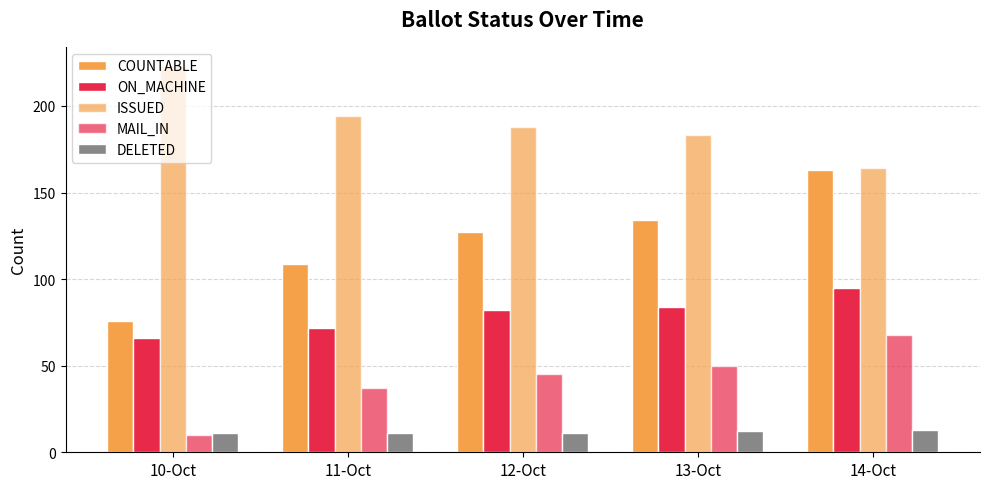

Reading left to right, extract all data points from this chart.

COUNTABLE: 76	109	127	134	163
ON_MACHINE: 66	72	82	84	95
ISSUED: 223	194	188	183	164
MAIL_IN: 10	37	45	50	68
DELETED: 11	11	11	12	13